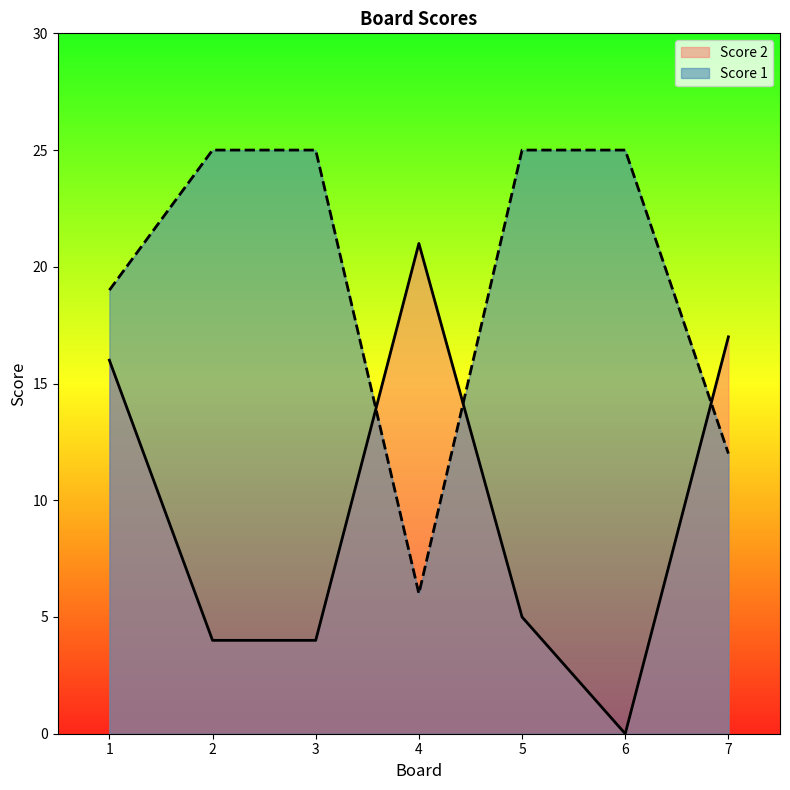

At which category is the sum across all series the highest?

1